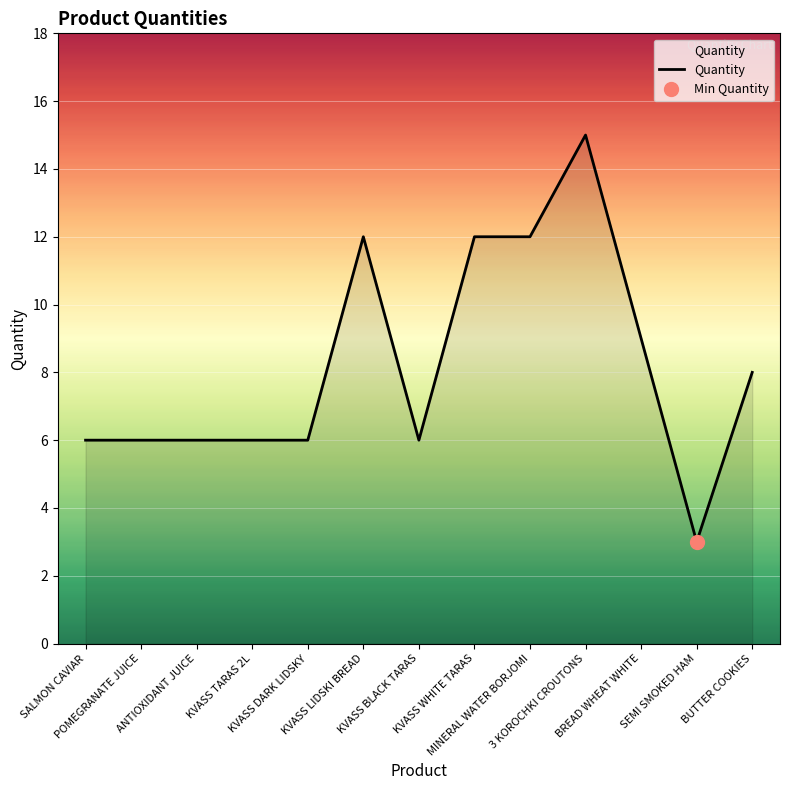

What position from the left is POMEGRANATE JUICE?

2